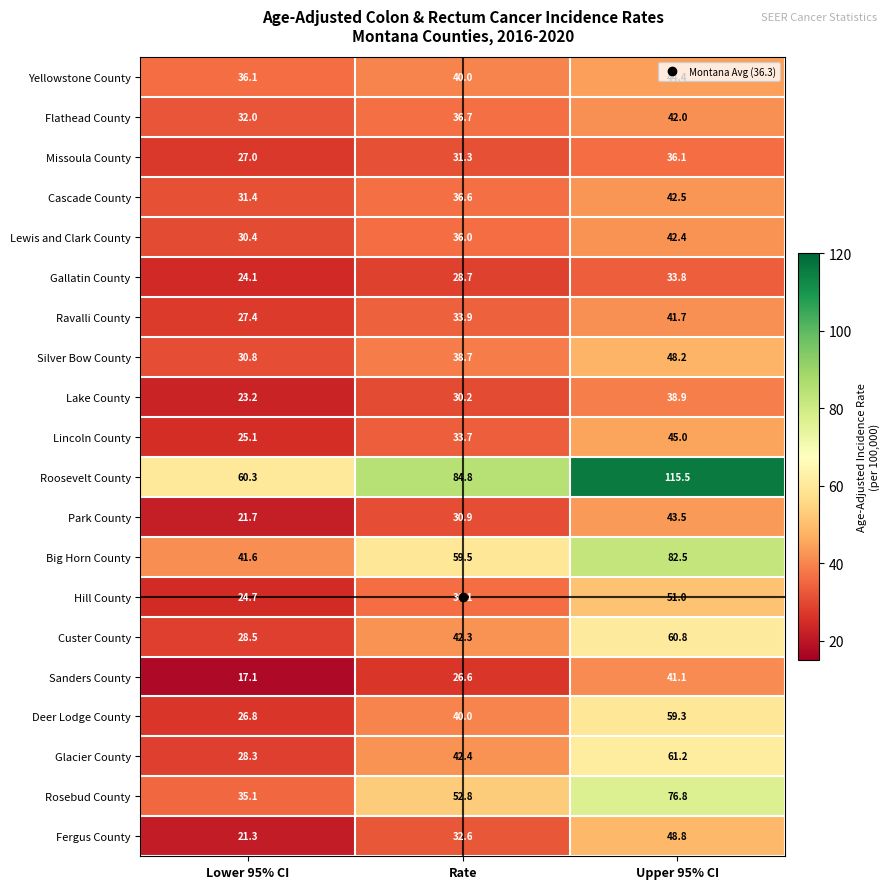

Which category has the lowest value across all series?

Lower 95% CI